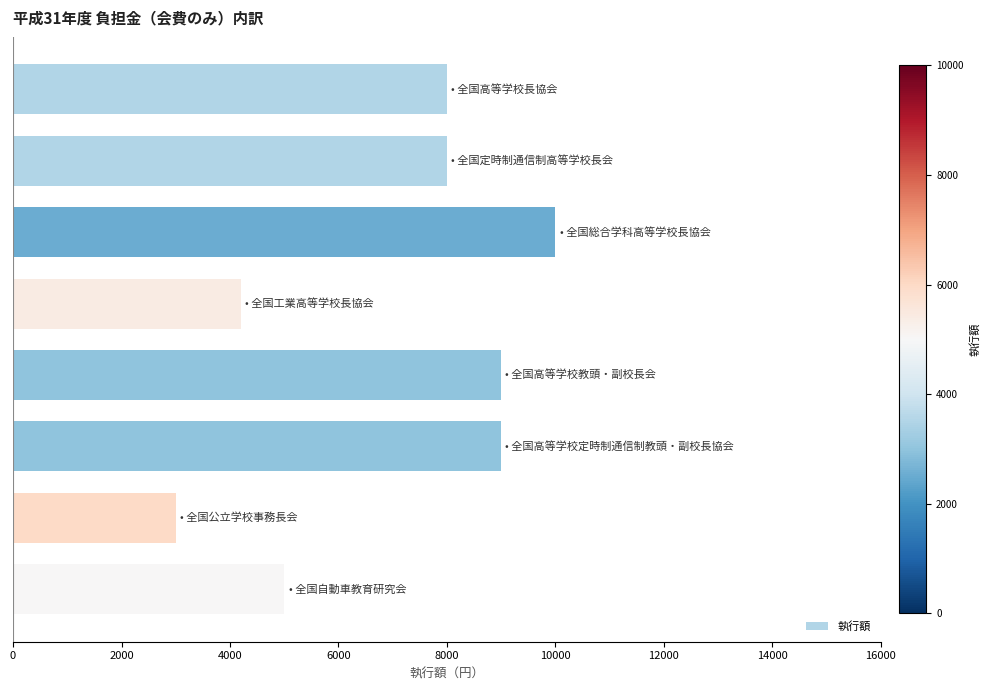

What is the difference between the maximum and second lowest values?

5800